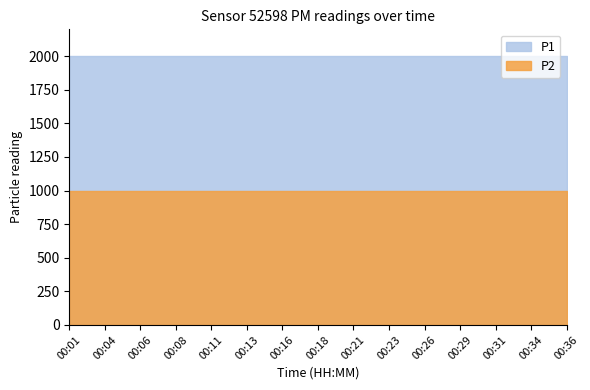

What is the total value across all series at 00:21?

2999.8